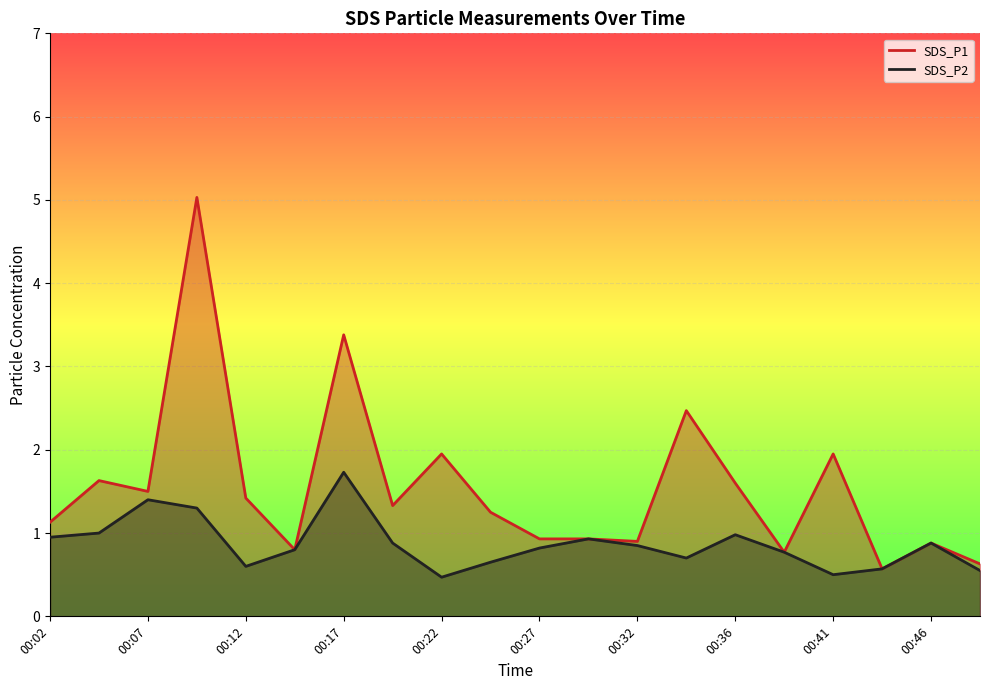

True or false: SDS_P1 and SDS_P2 intersect in this chart.

False